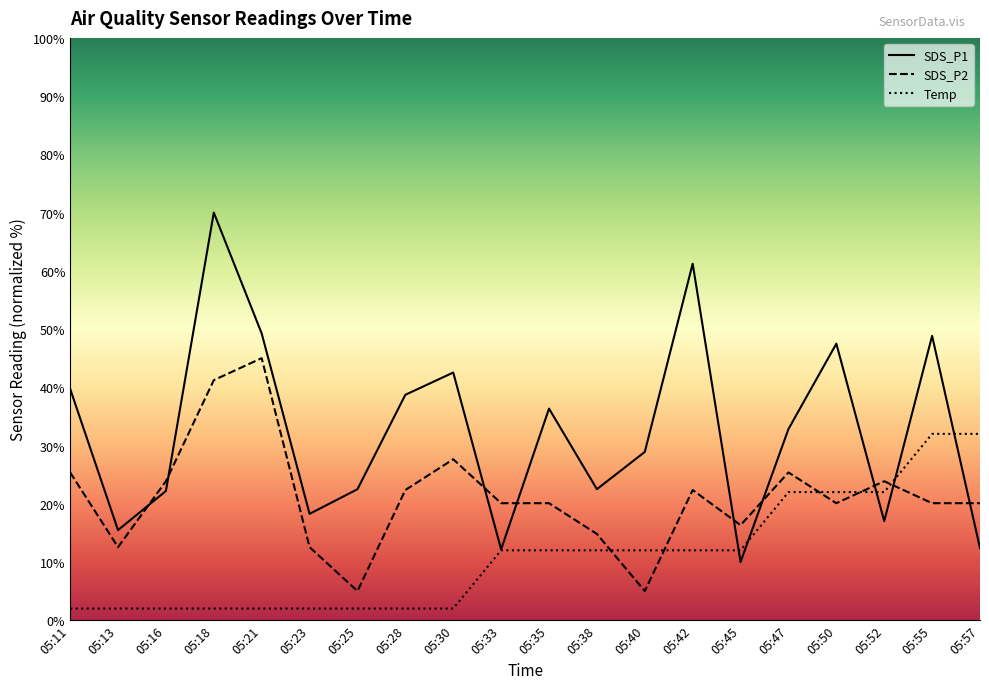

What are all the series names shown in the legend?

SDS_P1, SDS_P2, Temp